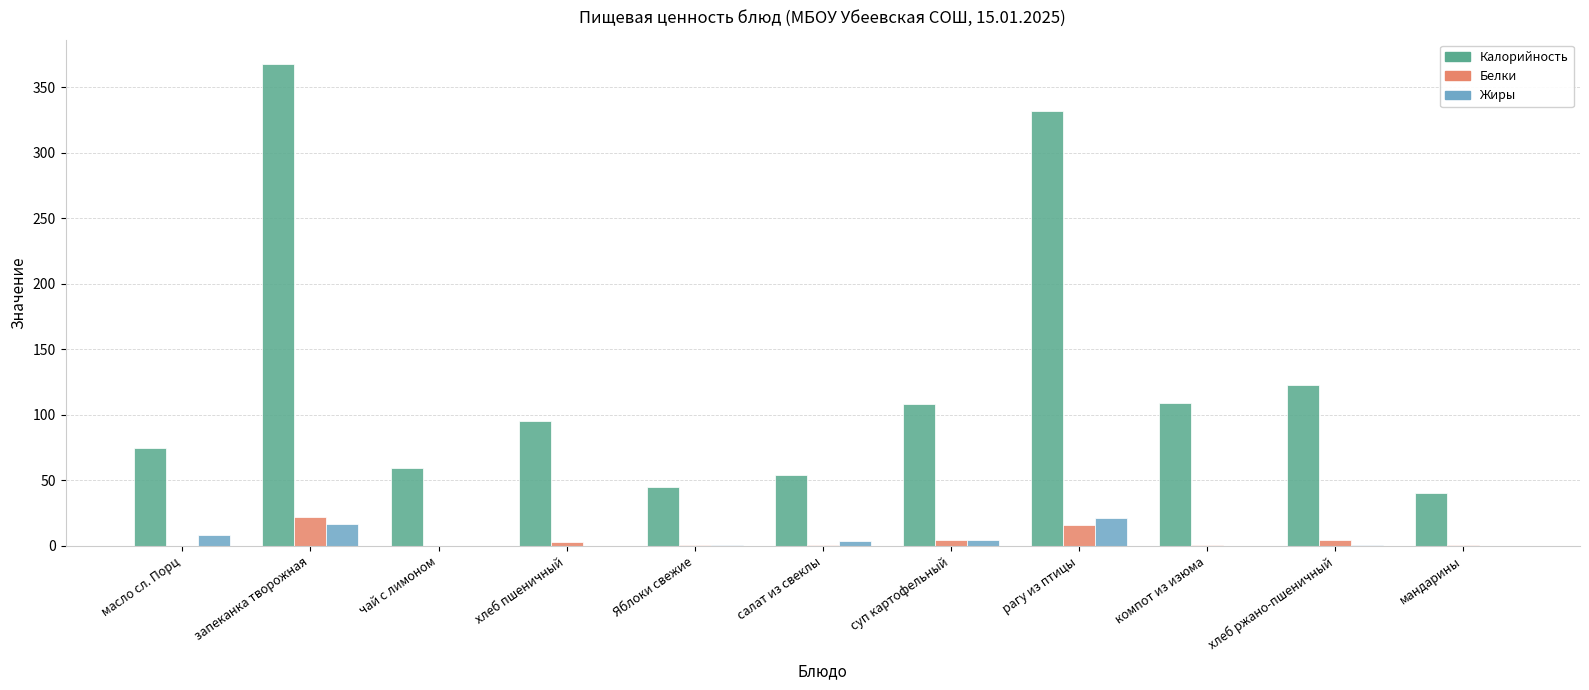

At which label is Калорийность closest to 203?

хлеб ржано-пшеничный